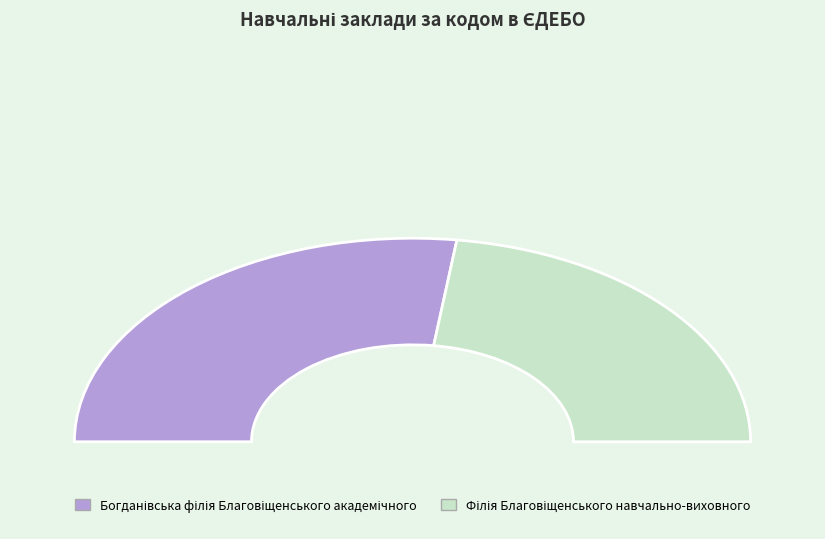

To the nearest percent, what portion does Богданівська філія Благовіщенського академічного represent?

54%